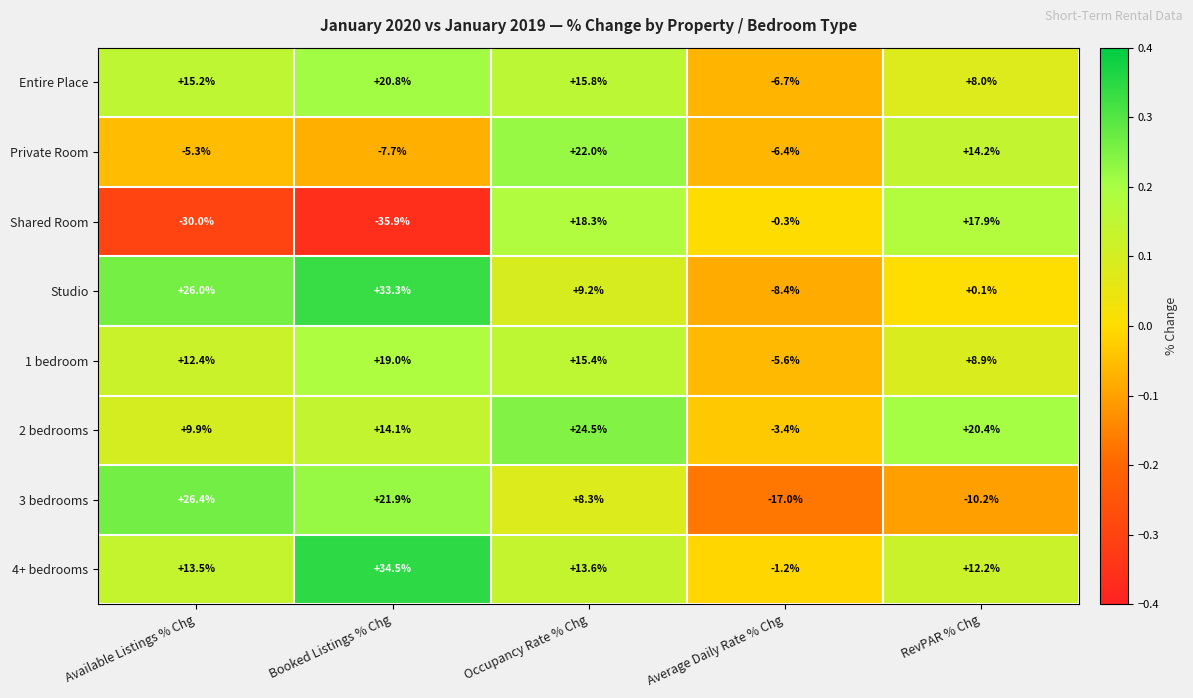

How many data points in 3 bedrooms are less than 8?

2